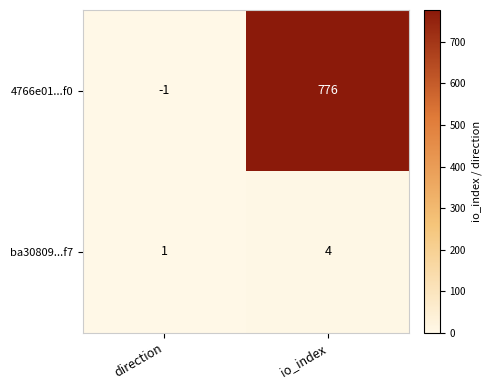

True or false: ba30809...f7 has a value of 1 at io_index.

False